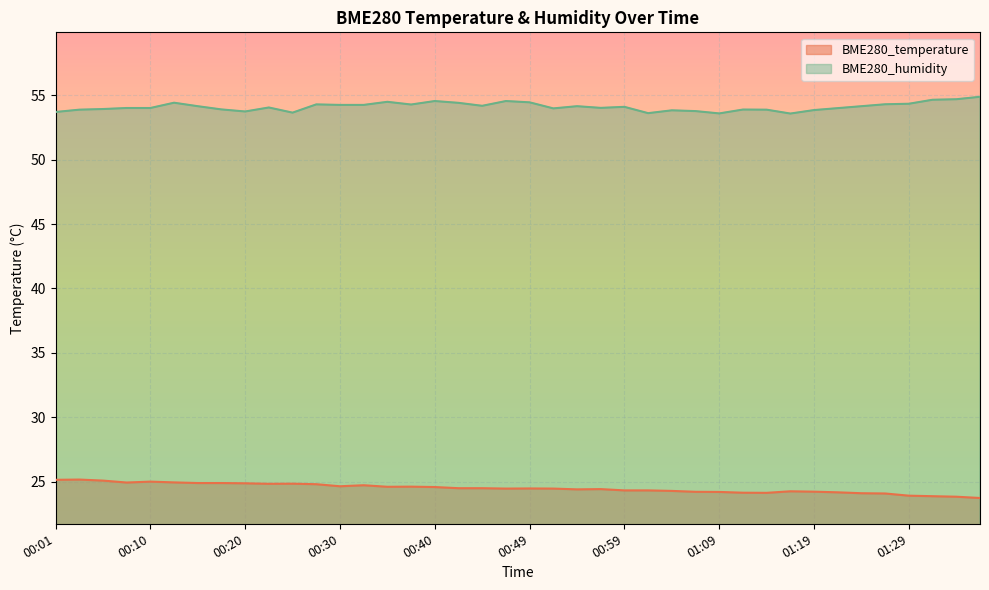

How many lines are shown in the chart?

2